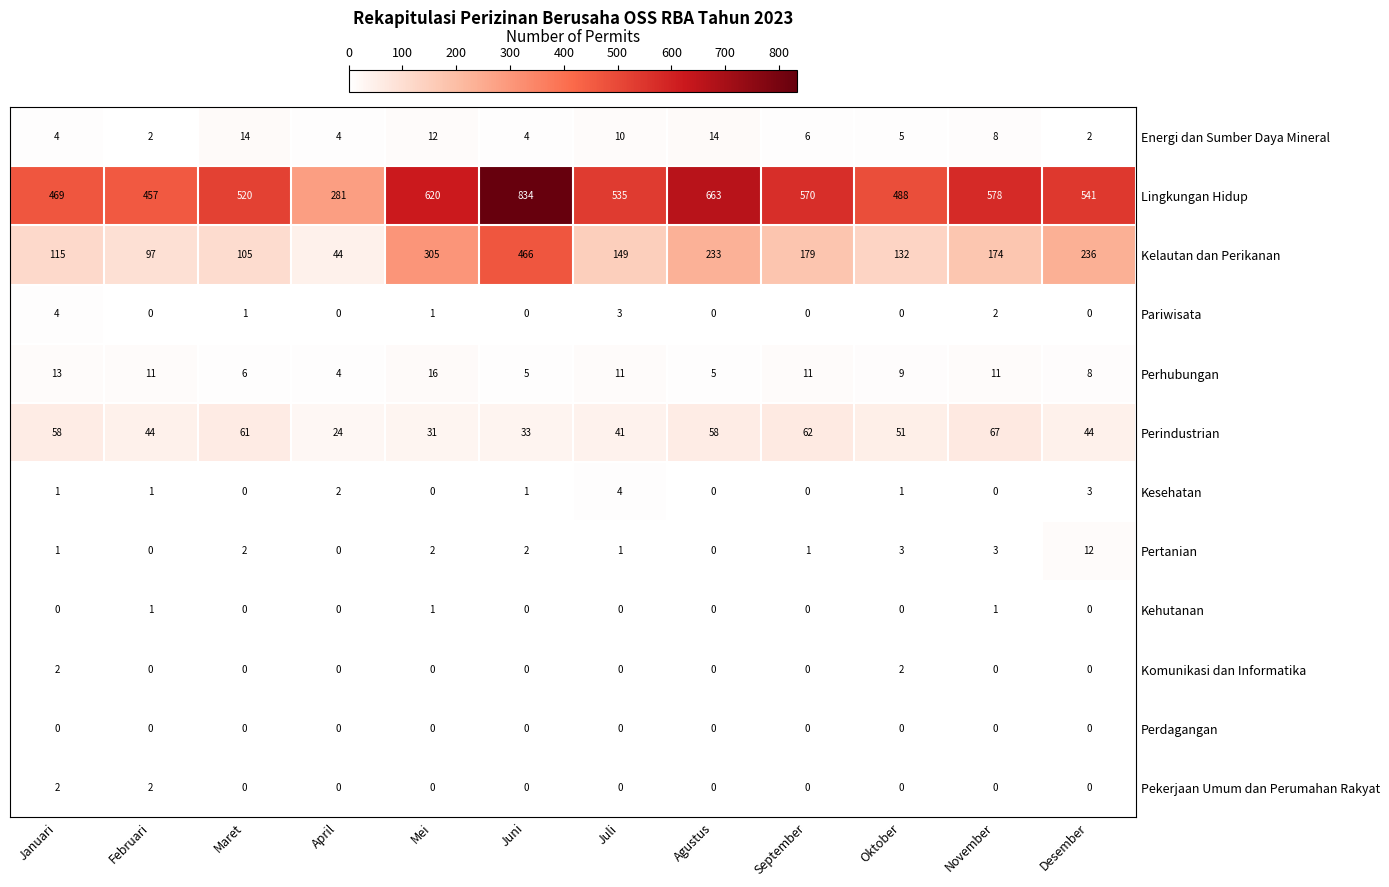

The Kehutanan series shows 0 at April. True or false?

True